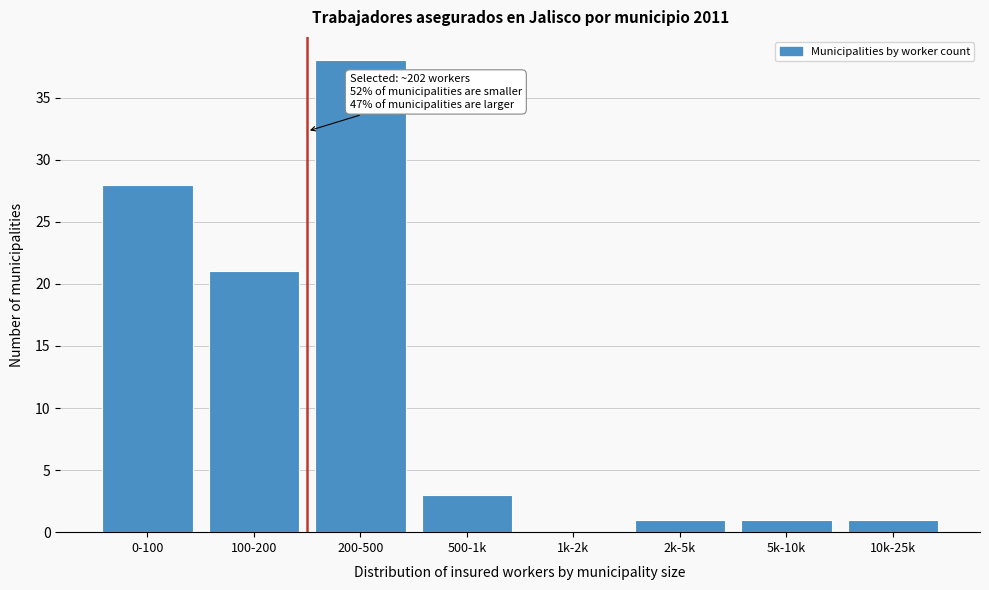

Reading left to right, extract all data points from this chart.

0-100=28	100-200=21	200-500=38	500-1k=3	1k-2k=0	2k-5k=1	5k-10k=1	10k-25k=1